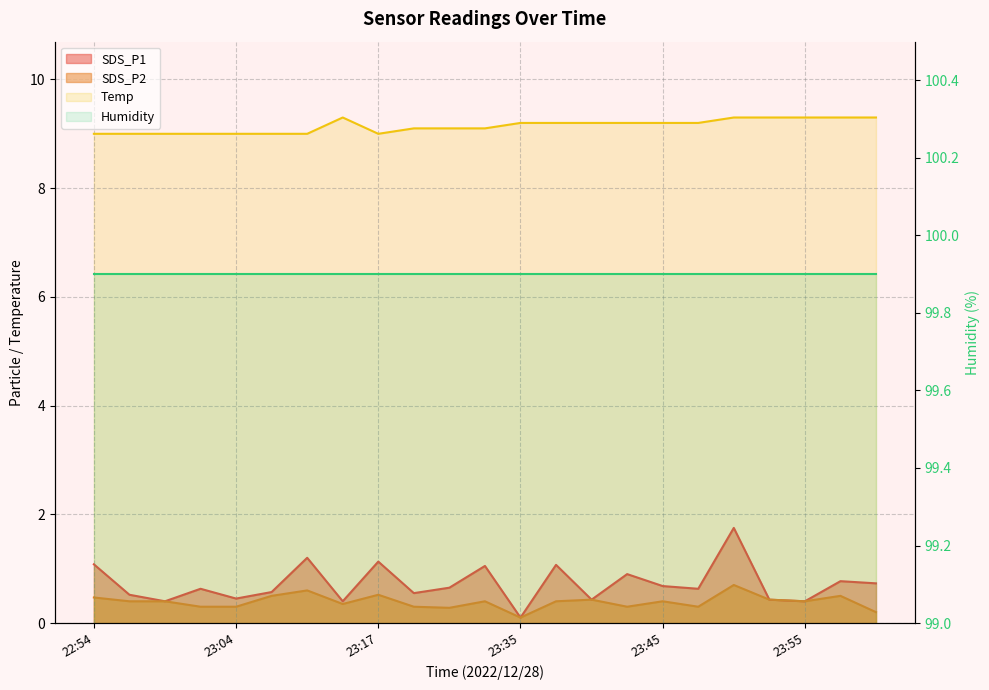

At which category does the chart reach its minimum across all series?

23:35